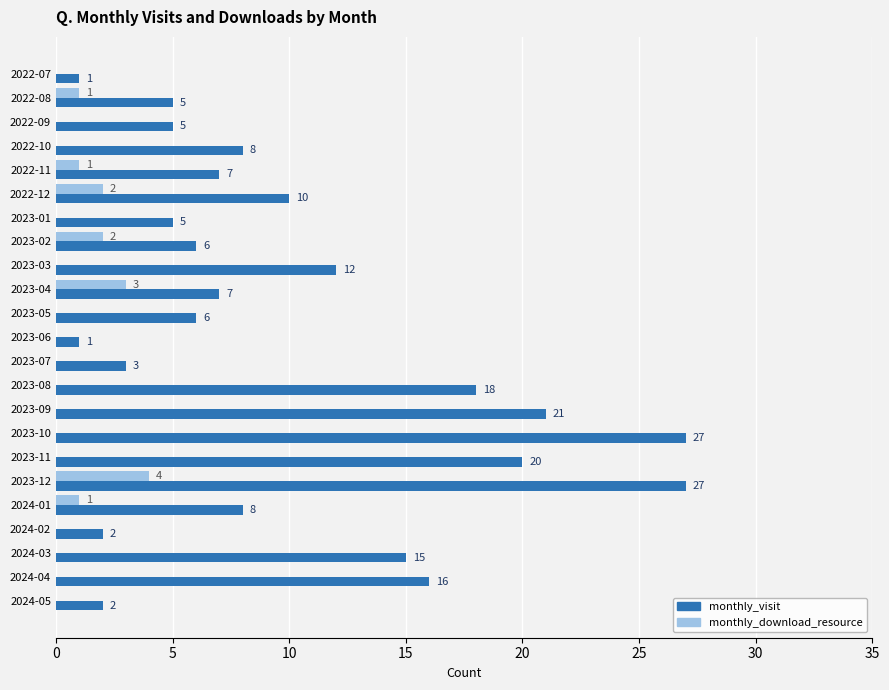

Is it true that monthly_visit equals 16 at 2022-12?

False